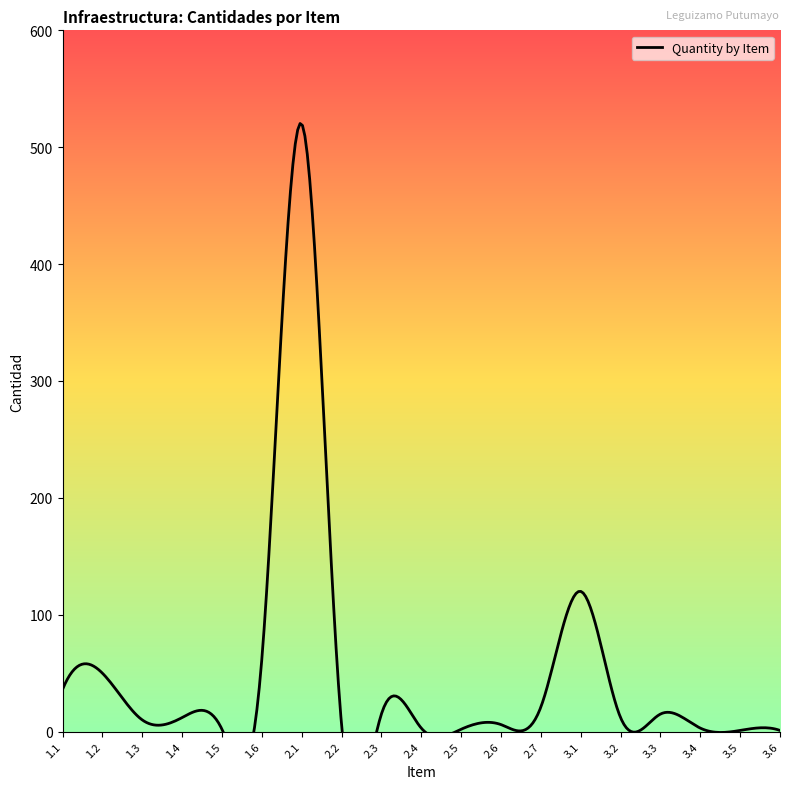

Reading right to left, transcribe all the data shown in this chart.

1	1	3	15	12	120	21	6	2	3	15	6	520	62	2	12	10	50	36